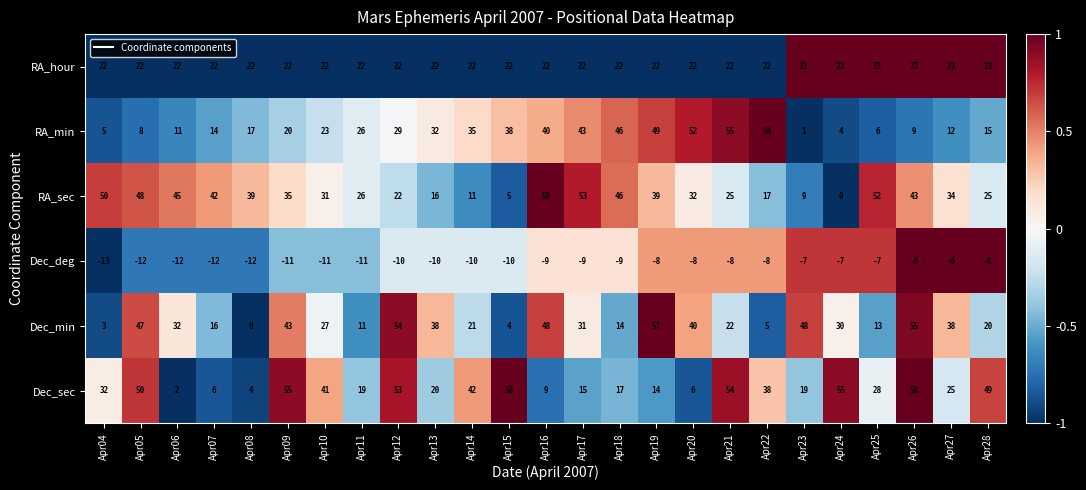

How many categories are shown in the chart?

25